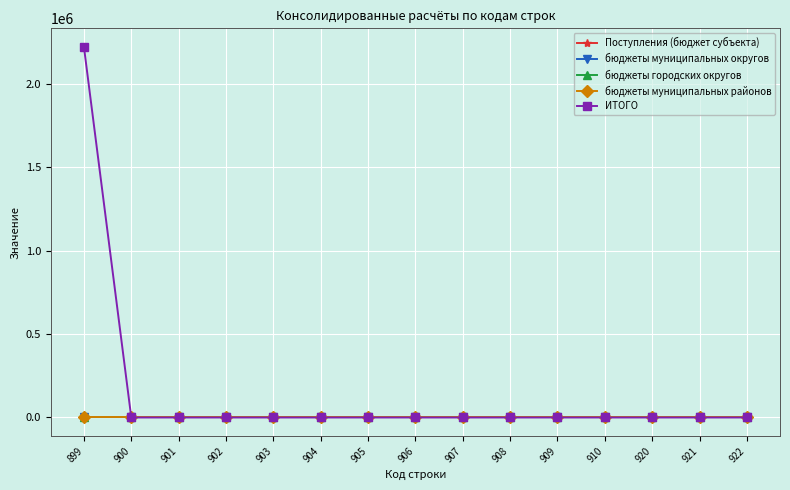

Is this an area chart (filled region under the line)?

No